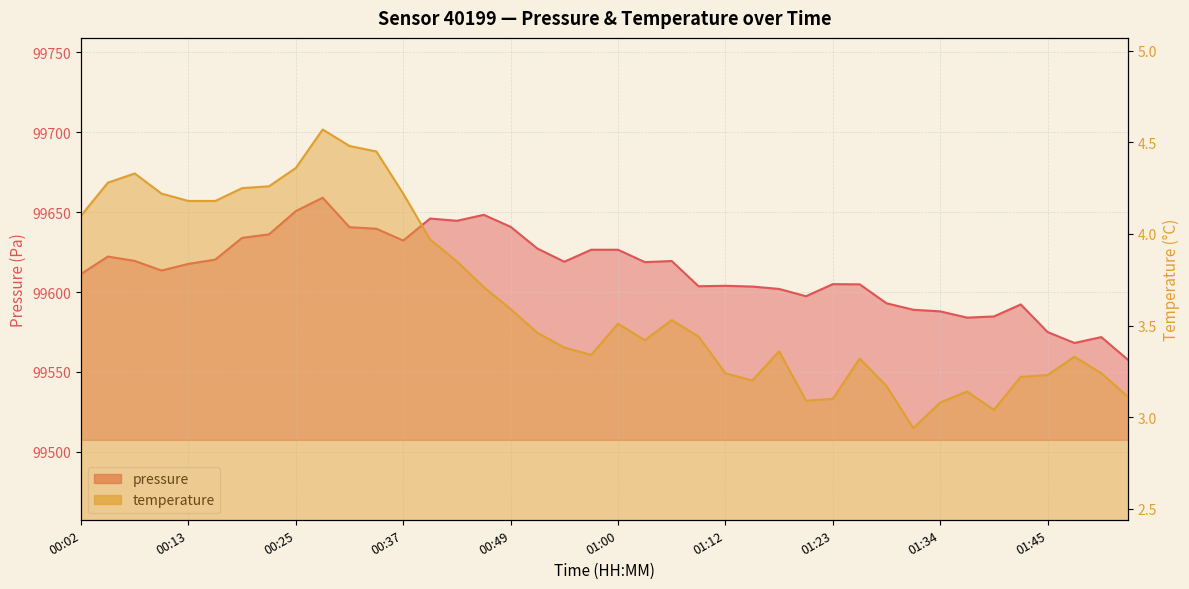

True or false: temperature has more than 0 points higher than both neighbors.

True